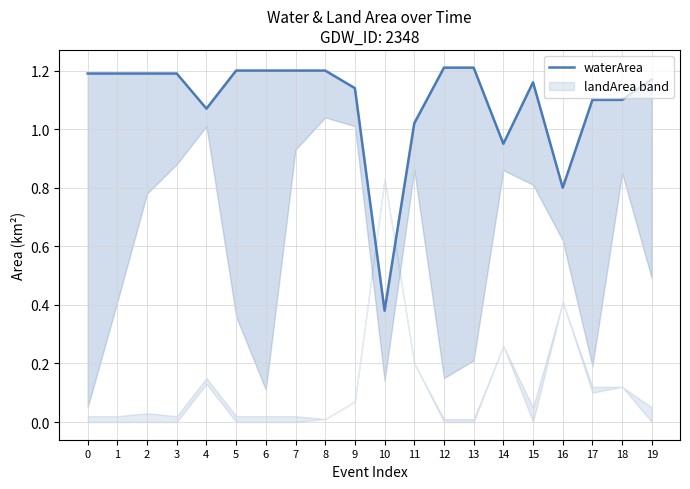

True or false: the data has more than 1 interior local peaks.

False